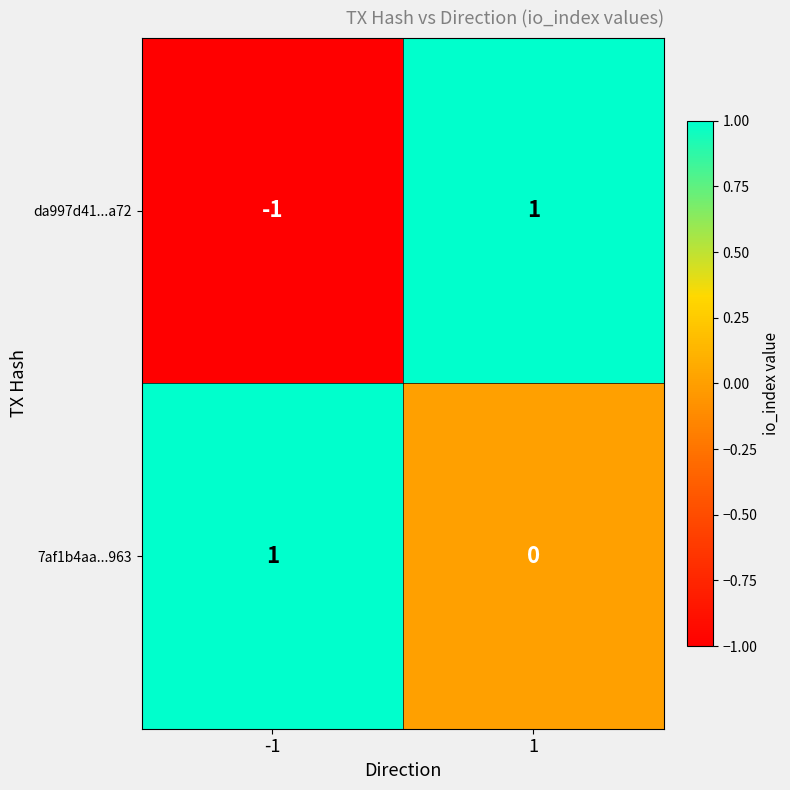

Reading left to right, what are all the values shown in this chart?

da997d41...a72: -1	1
7af1b4aa...963: 1	0